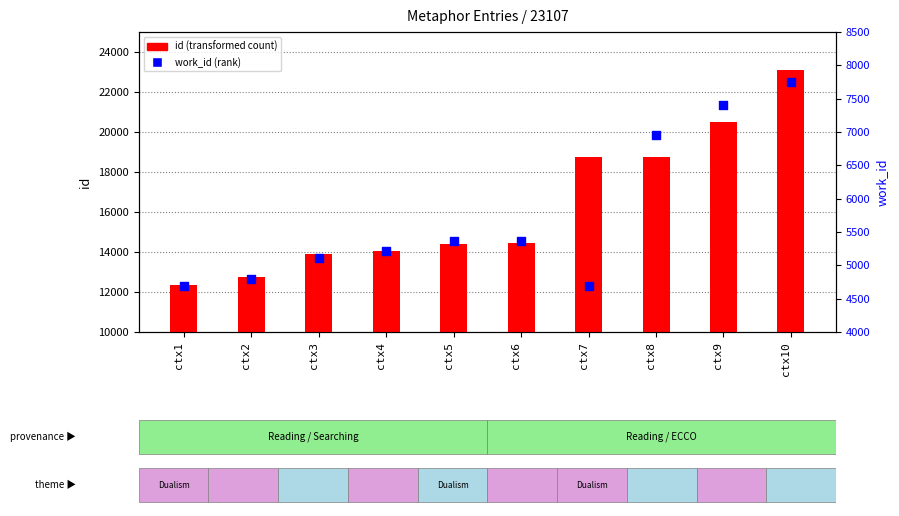

Which series contains the highest Y value?

id